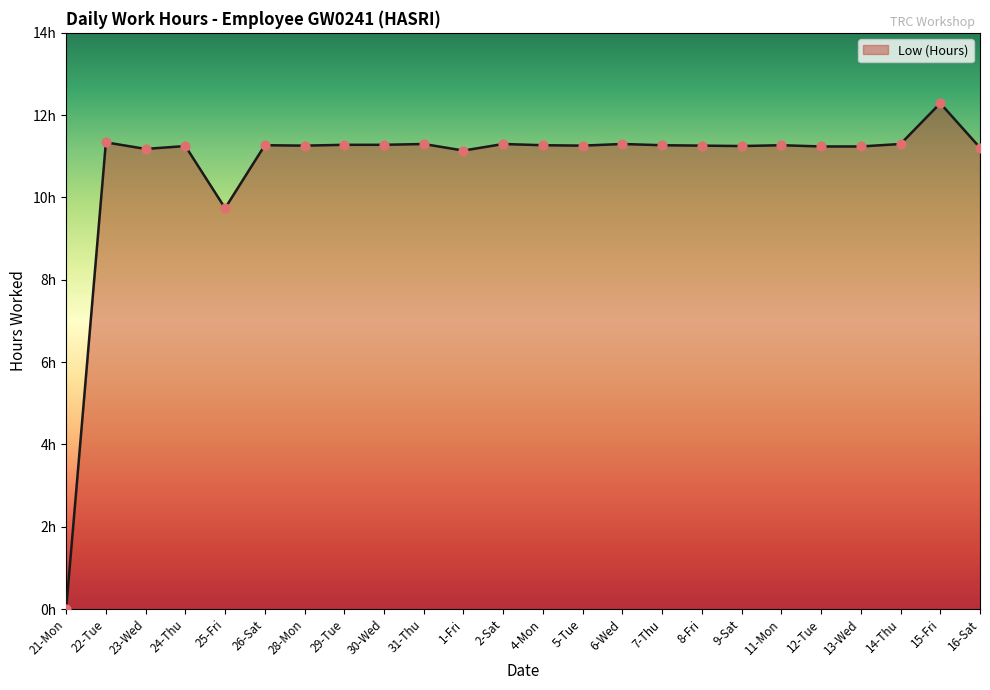

Between 8-Fri and 31-Thu, which is larger?

31-Thu